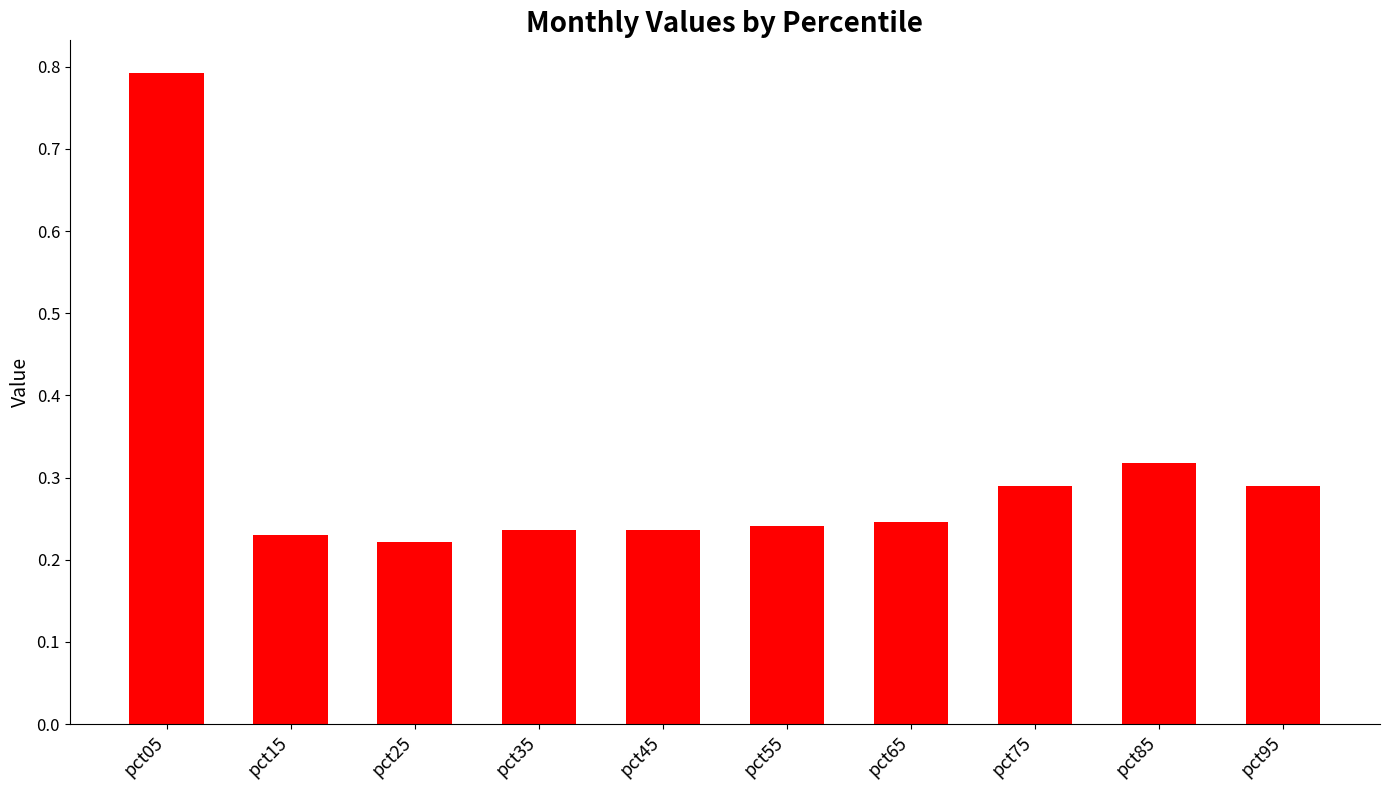

How many bars are there in total?

10